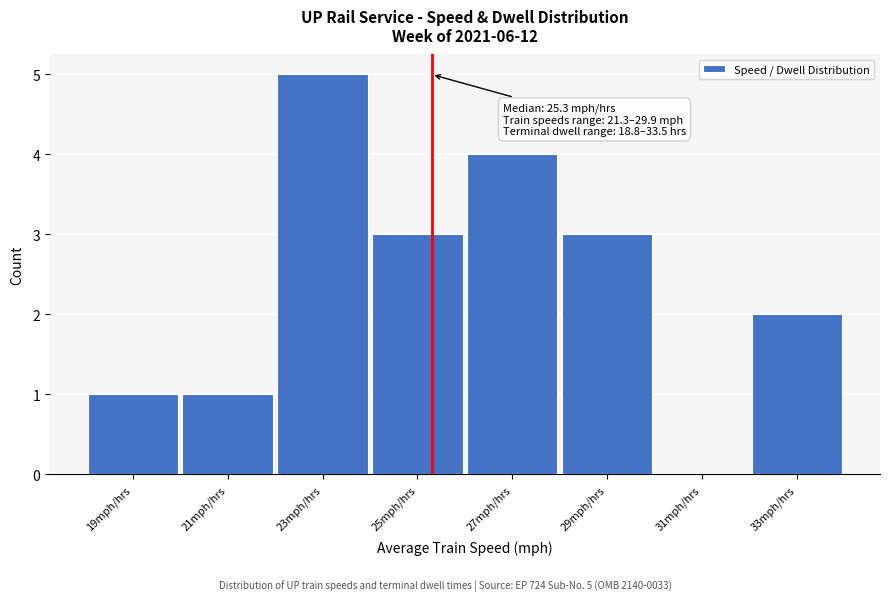

Over which range of the x-axis is the bar tallest?

22 to 24